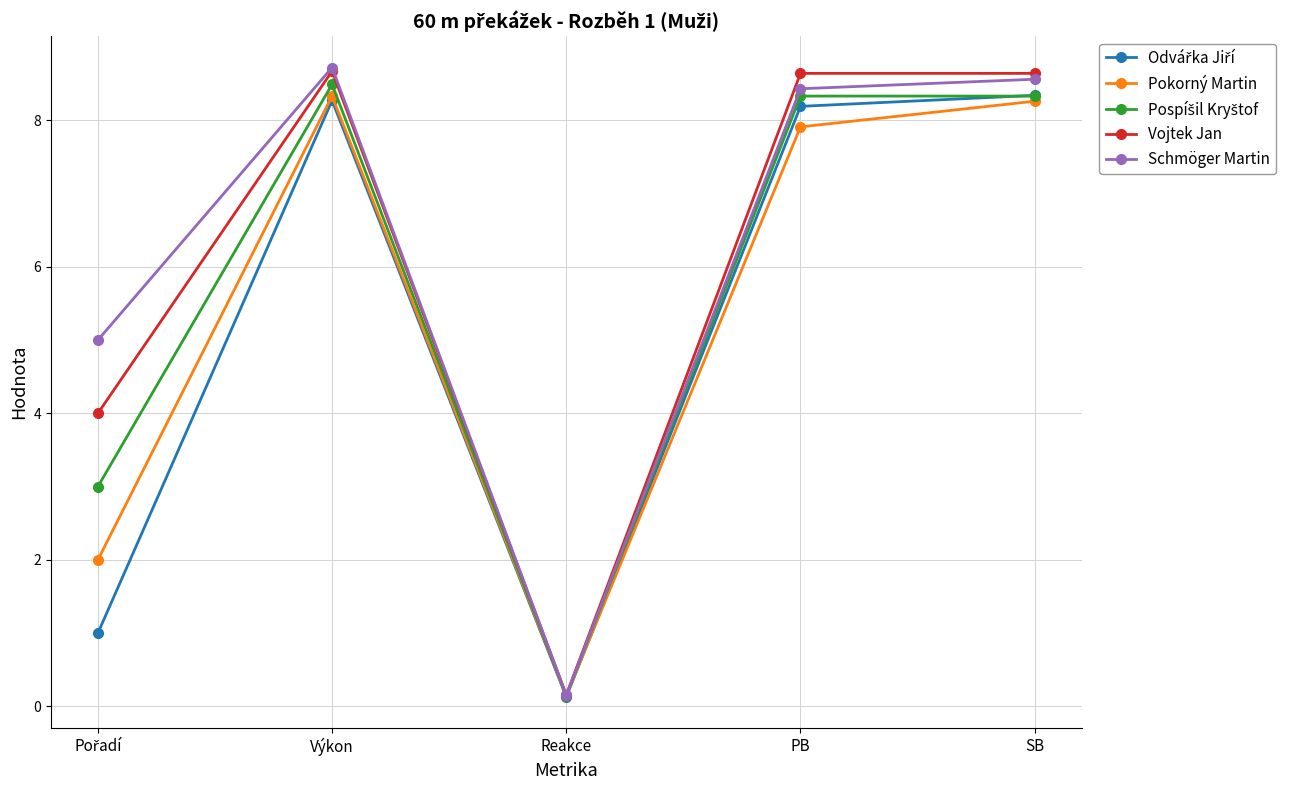

What is the label of the 1st point from the right?

SB